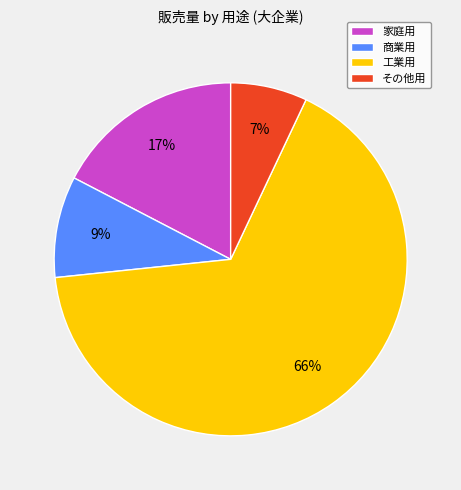

To the nearest percent, what is the difference between the 商業用 and 家庭用 slice percentages?

8%